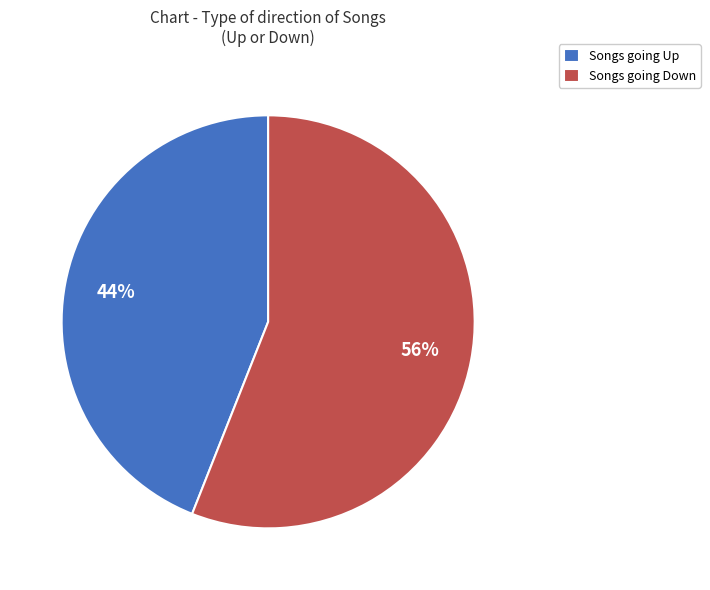

What is the ratio of the value at Songs going Down to the value at Songs going Up?

1.3